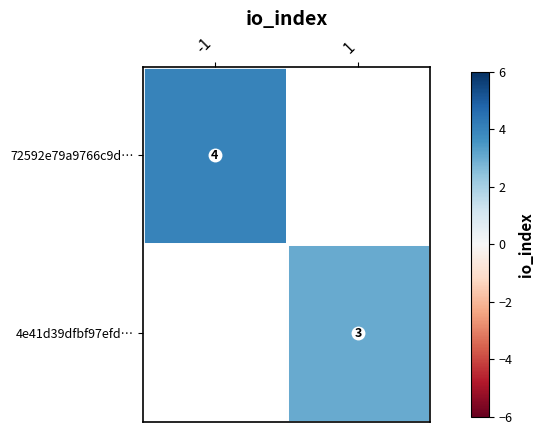

Count the number of data series in this chart.

2